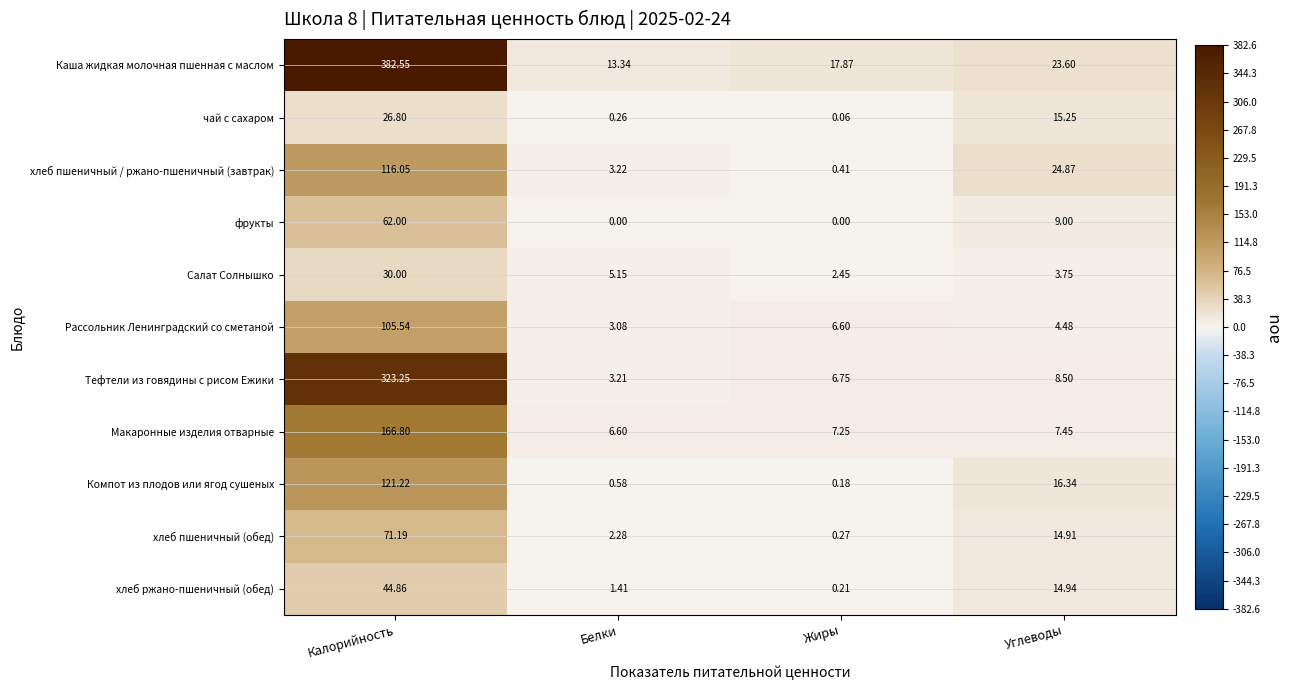

At which label does Рассольник Ленинградский со сметаной first exceed 6?

Калорийность